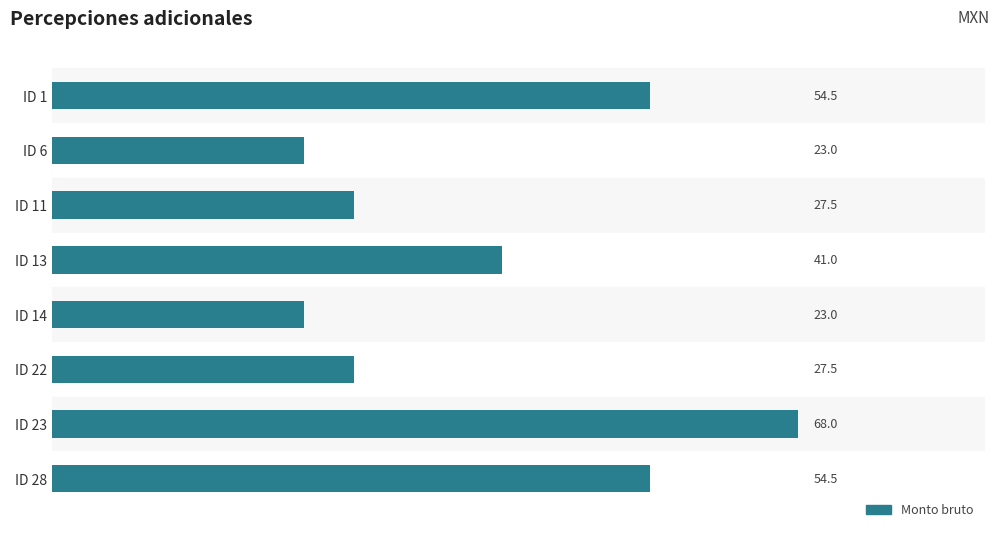

The chart shows a value of 23.0 at ID 6. True or false?

True